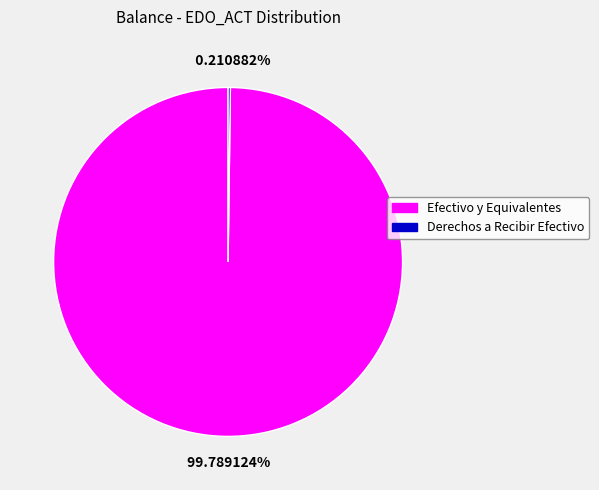

Which slice represents more than half of the pie?

Efectivo y Equivalentes